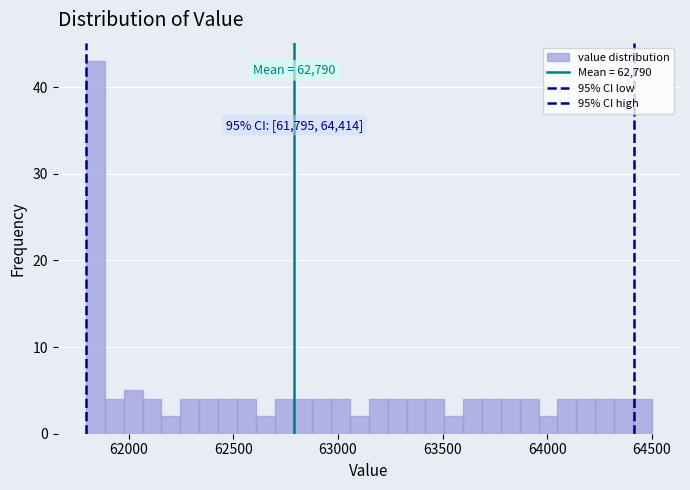

Read against the x-axis, roughly where is the centre of the tallest bar?

61850